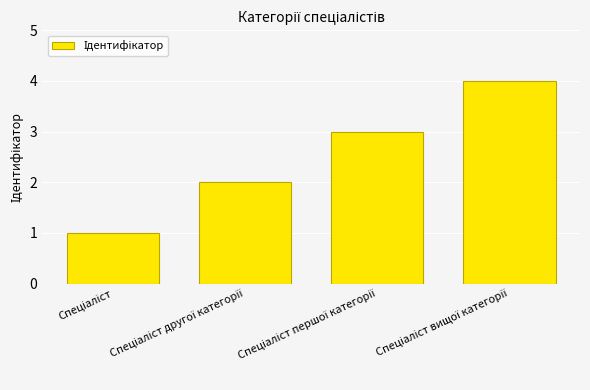

Reading left to right, list all the values displayed in this chart.

1	2	3	4